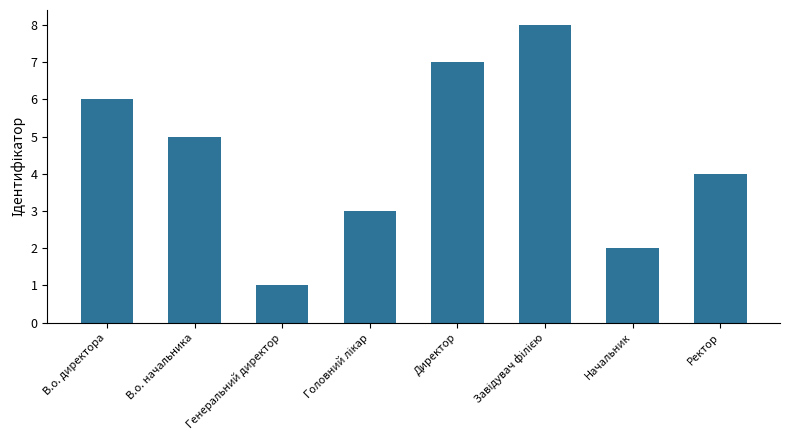

Where is the data nearest to the value 4?

Ректор